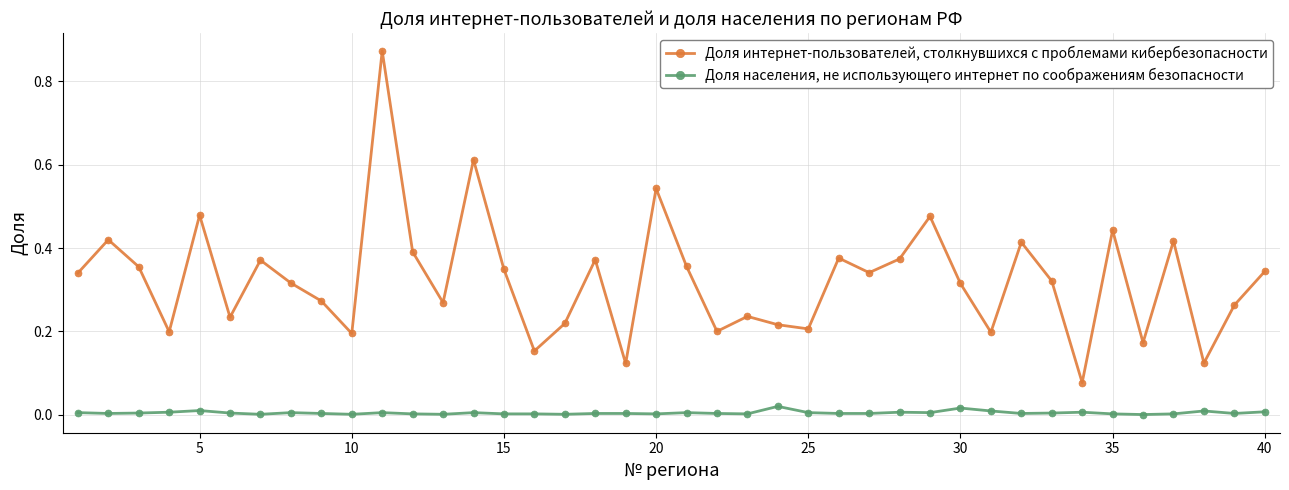

In Доля интернет-пользователей, столкнувшихся с проблемами кибербезопасности, how many points are lower than both neighbors (excluding endpoints)?

13